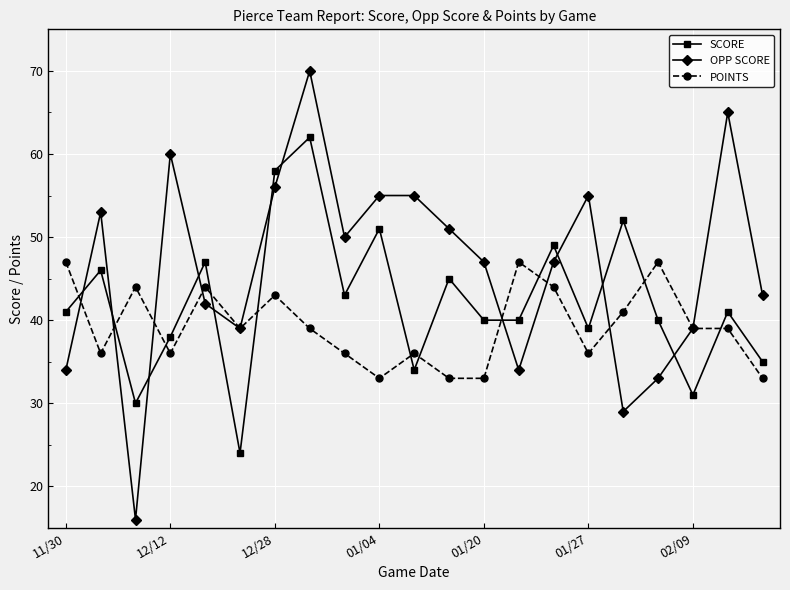

What is the value of the OPP SCORE point at the 9th from the left?

50